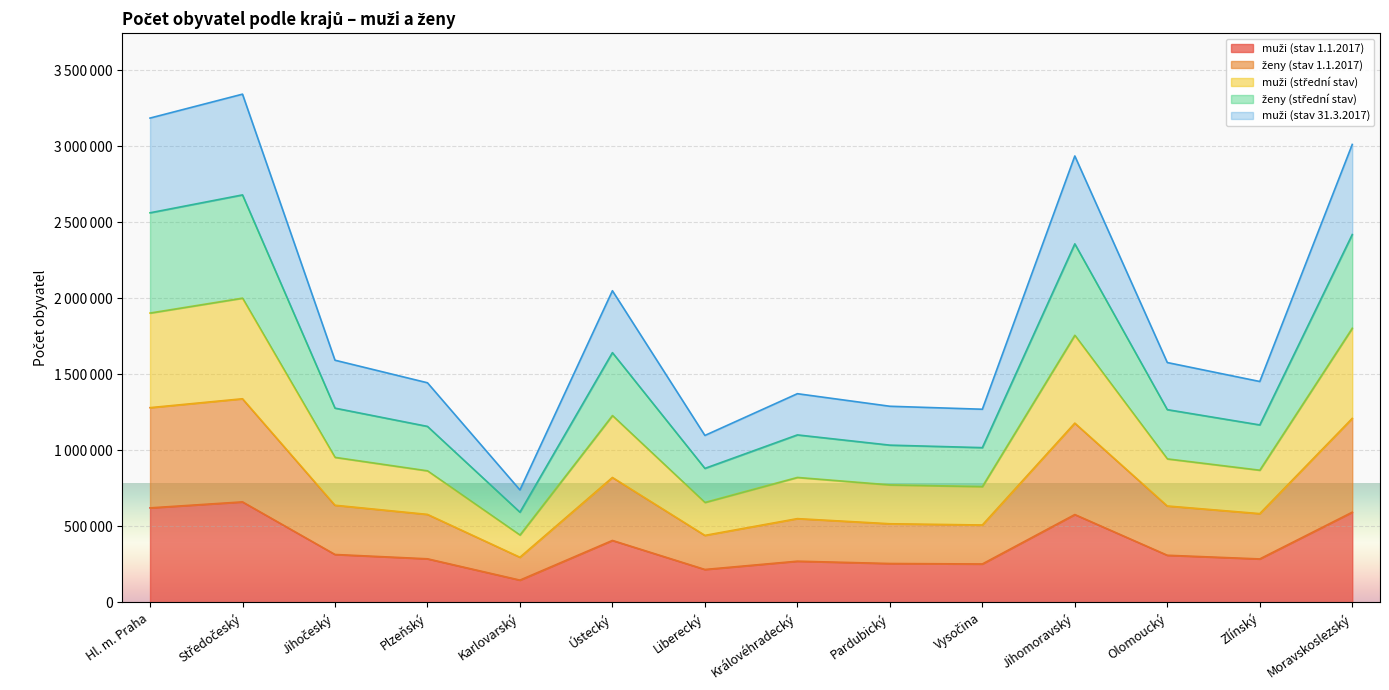

Rank the series by their maximum value, from lowest to highest.

muži (stav 1.1.2017), ženy (stav 1.1.2017), muži (střední stav), ženy (střední stav), muži (stav 31.3.2017)